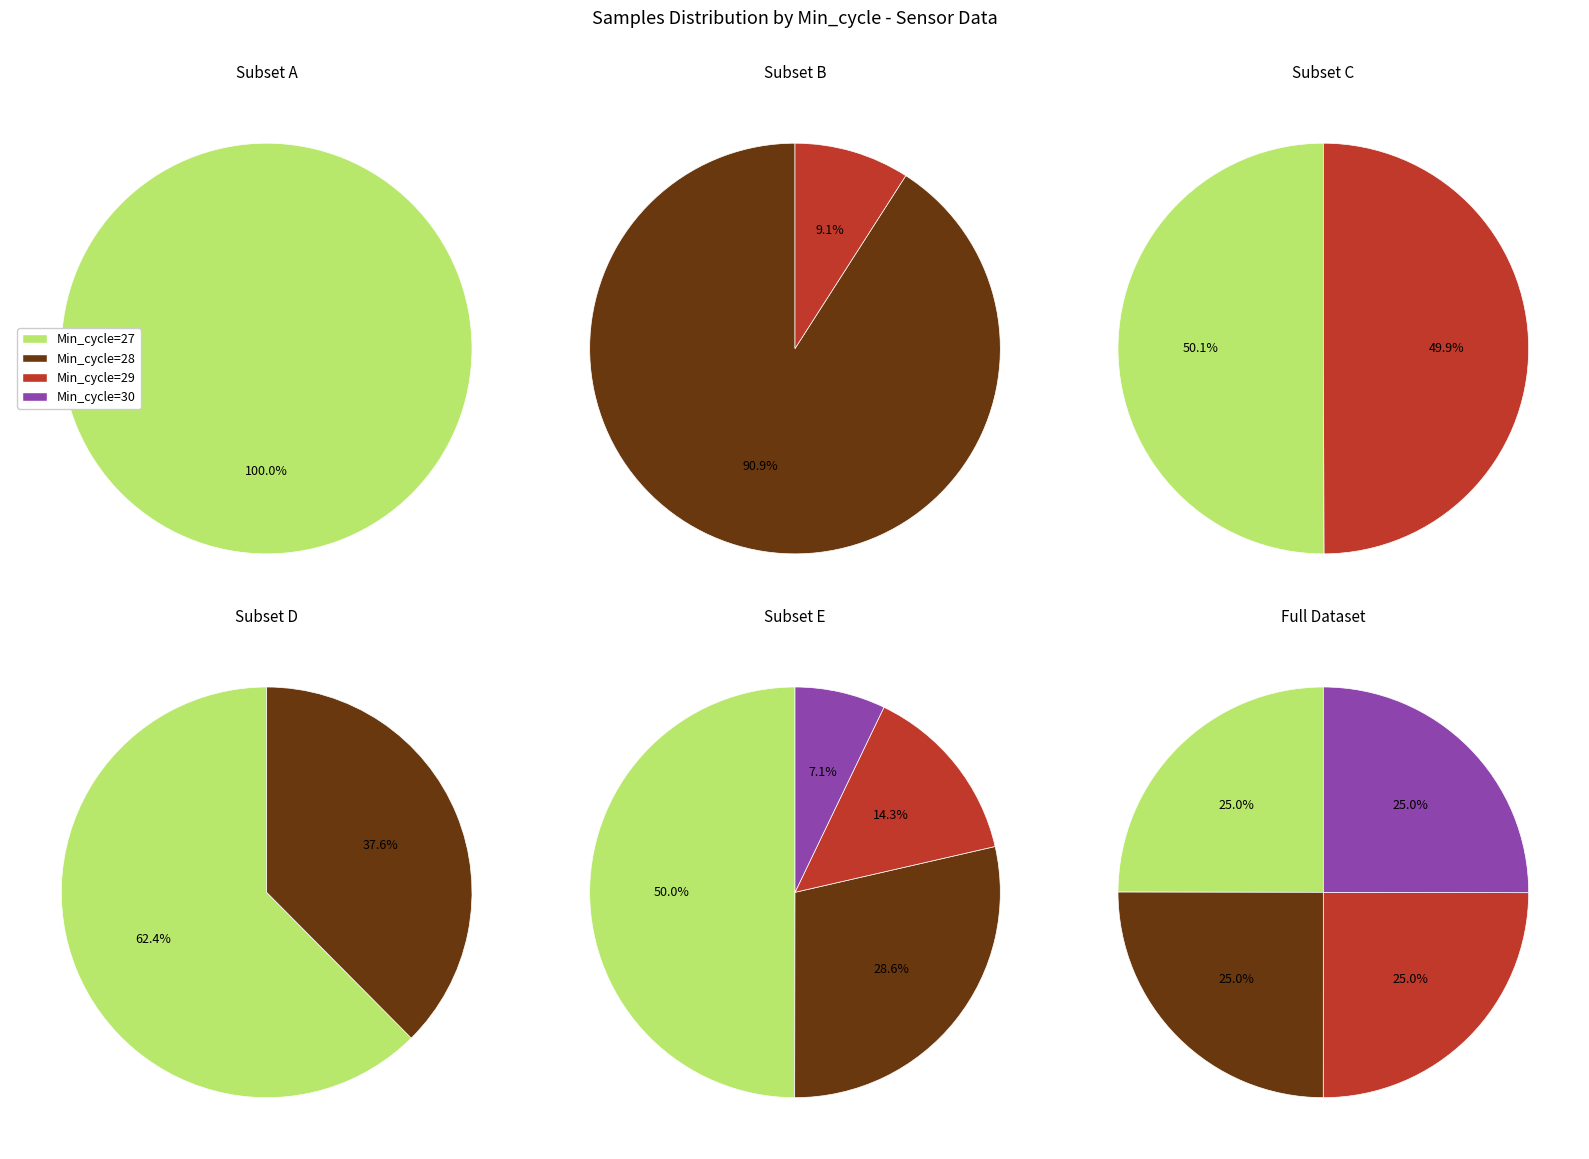

Is it true that Min_cycle=28 is 20% of the pie?

False